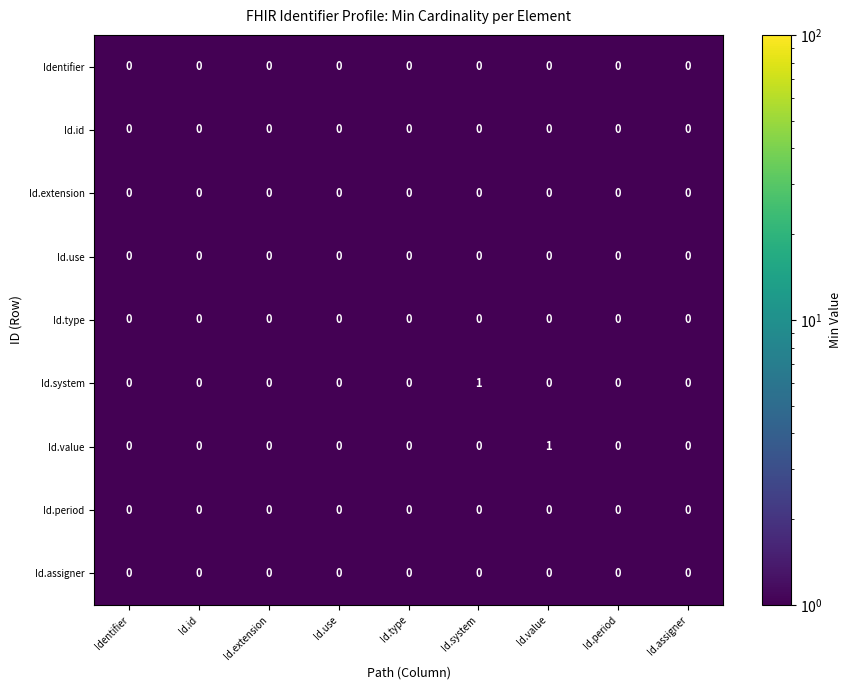

Count the Id.value values in the range 0 to 1.

9